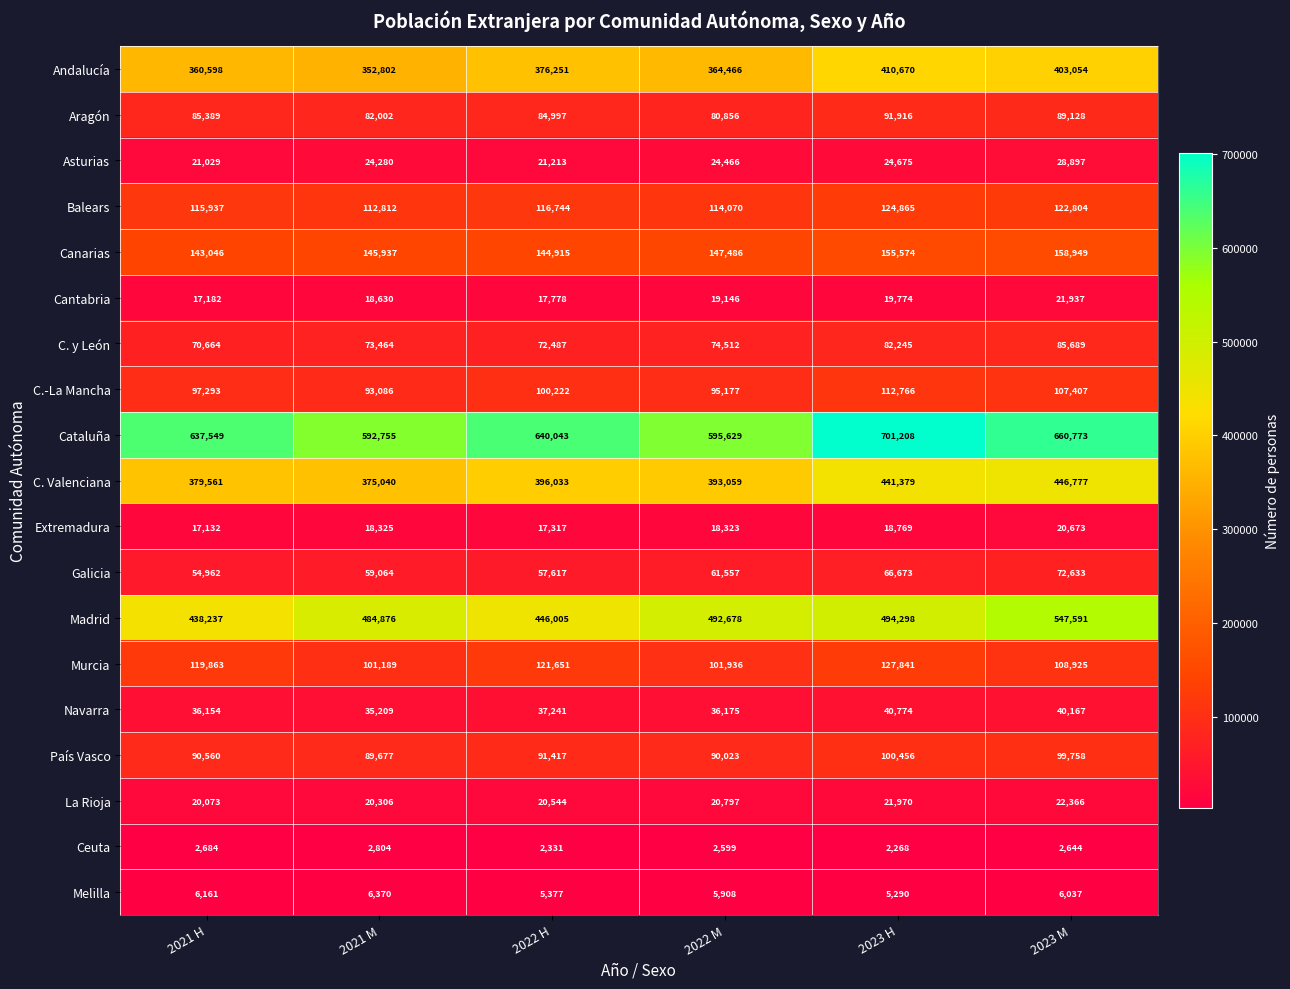

What is the smallest value displayed?

2268